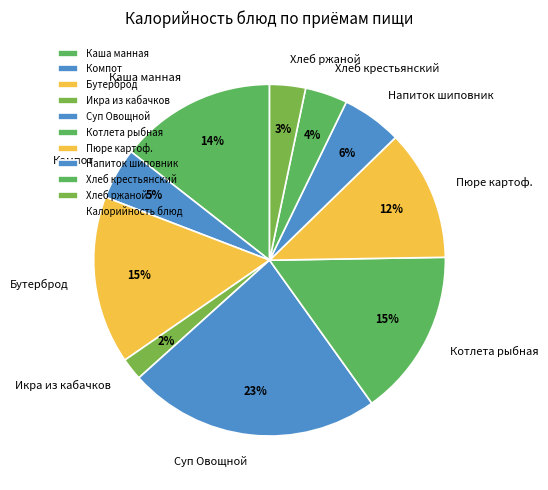

To the nearest percent, what is the combined percentage of Компот and Каша манная?

19%